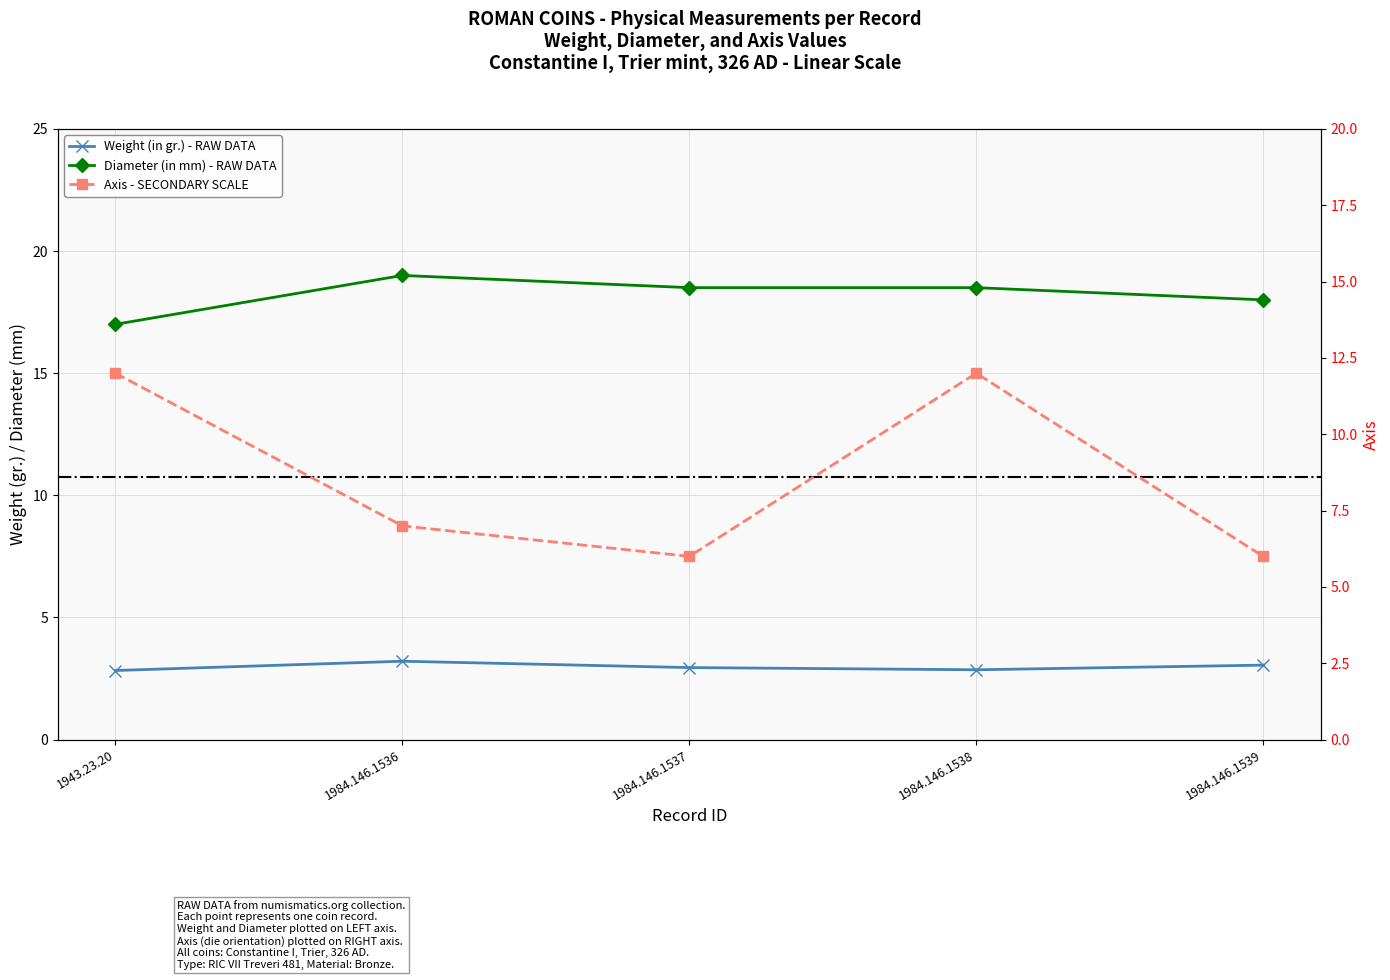

Is this an area chart (filled region under the line)?

No